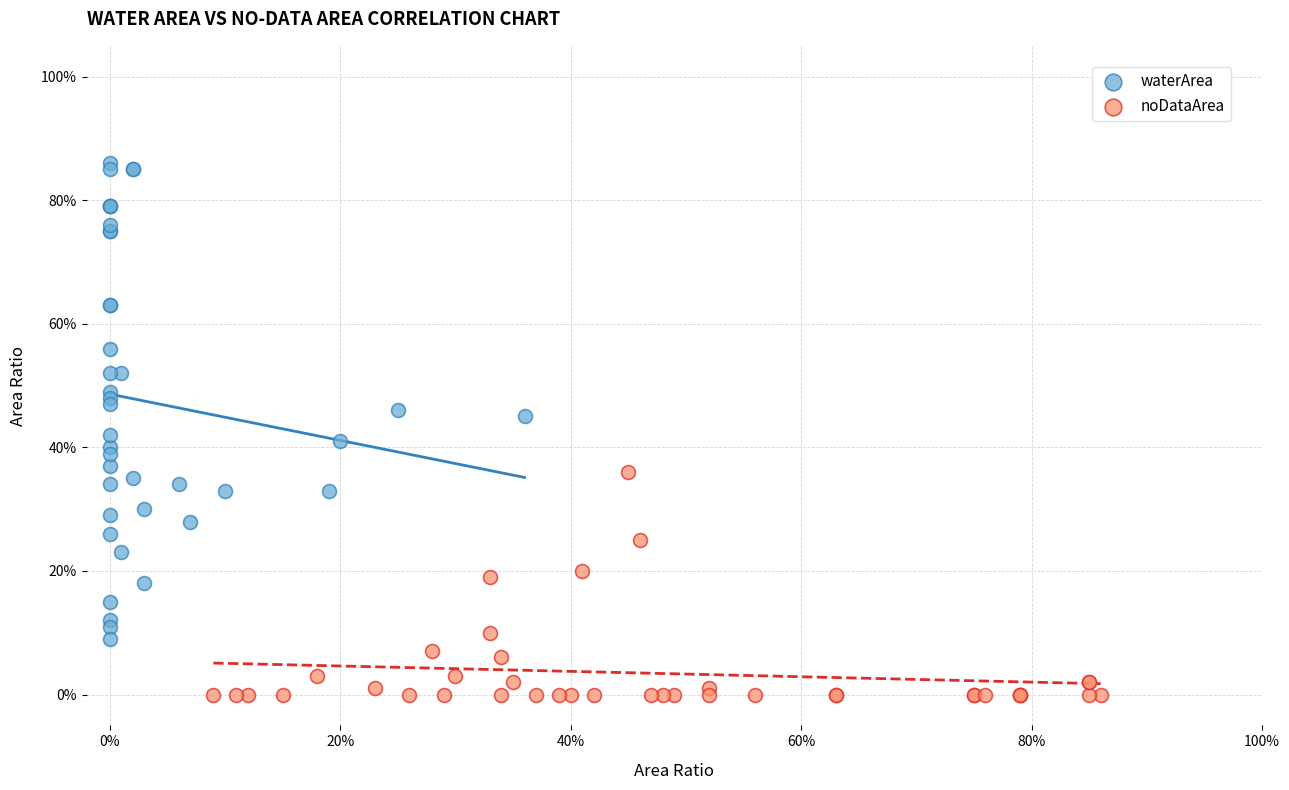

Which series reaches the maximum Y coordinate?

waterArea